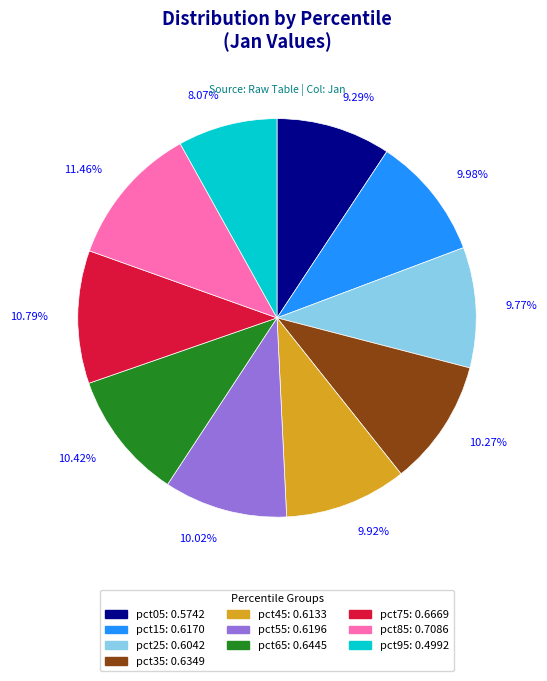

Count the number of slices in the pie.

10